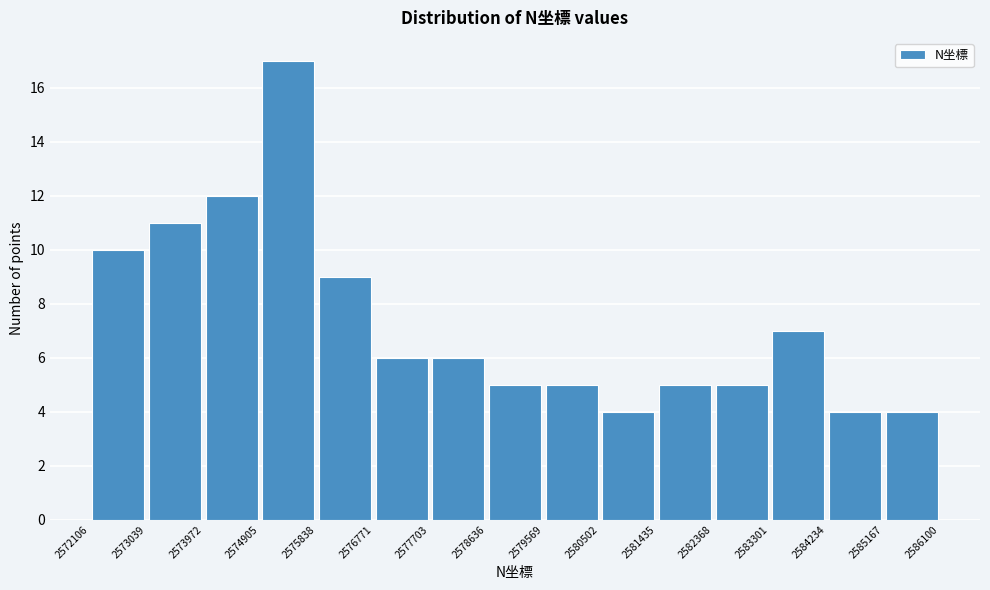

Reading left to right, transcribe this chart: for each bar, give the range it covers on the x-axis and its height. The values are not printed on the chart, so give them approximately, as read against the axis.

2572106 to 2573039: 10
2573039 to 2573972: 11
2573972 to 2574905: 12
2574905 to 2575838: 17
2575838 to 2576771: 9
2576771 to 2577703: 6
2577703 to 2578636: 6
2578636 to 2579569: 5
2579569 to 2580502: 5
2580502 to 2581435: 4
2581435 to 2582368: 5
2582368 to 2583301: 5
2583301 to 2584234: 7
2584234 to 2585167: 4
2585167 to 2586100: 4